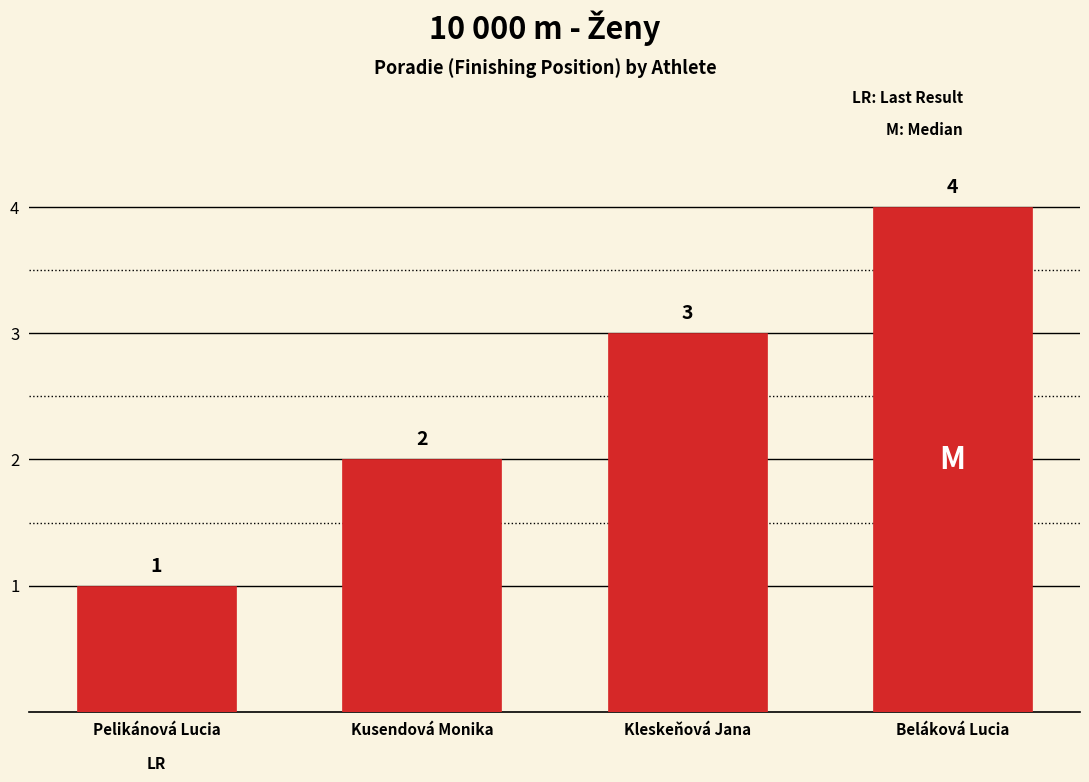

What is the value of the 4th bar from the left?

4